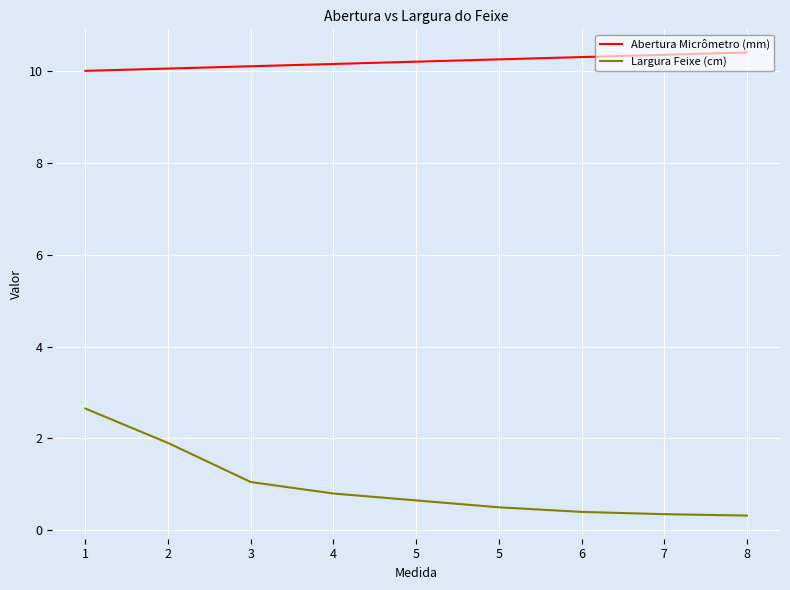

What is the greatest value displayed?

10.4